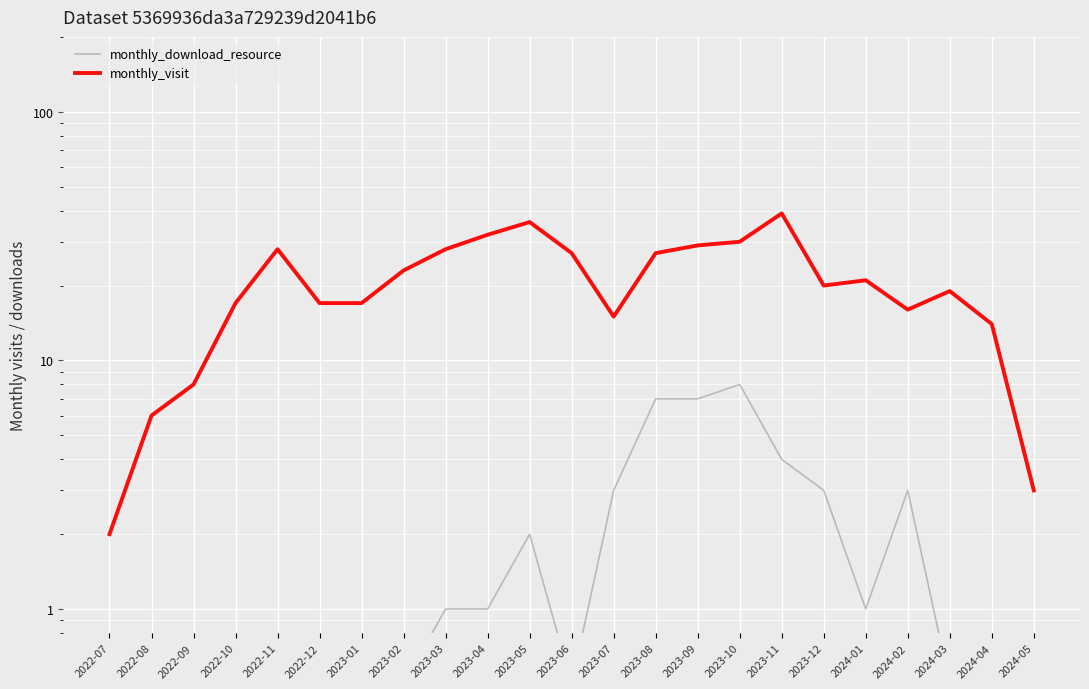

Reading right to left, list all the values displayed in this chart.

monthly_download_resource: 0.5	0.5	0.5	3.0	1.0	3.0	4.0	8.0	7.0	7.0	3.0	0.5	2.0	1.0	1.0	0.5	0.5	0.5	0.5	0.5	0.5	0.5	0.5
monthly_visit: 3.0	14.0	19.0	16.0	21.0	20.0	39.0	30.0	29.0	27.0	15.0	27.0	36.0	32.0	28.0	23.0	17.0	17.0	28.0	17.0	8.0	6.0	2.0